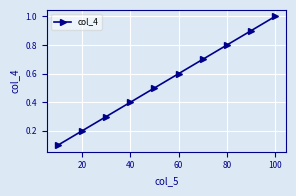

How many lines are shown in the chart?

1